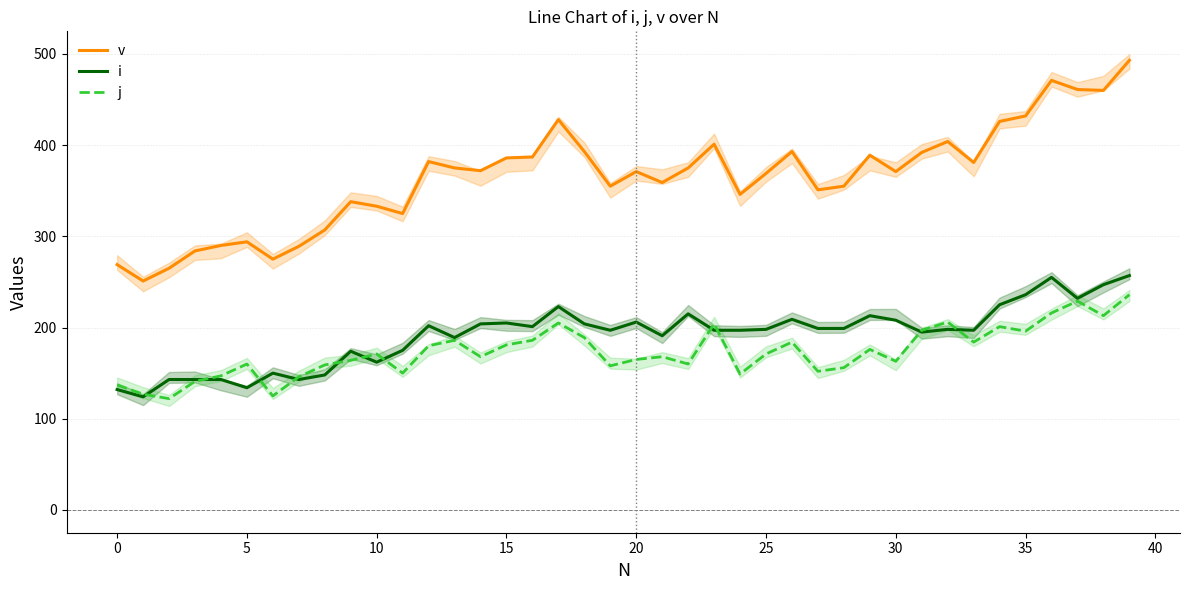

What is the value of the i point at the 34th from the left?

197